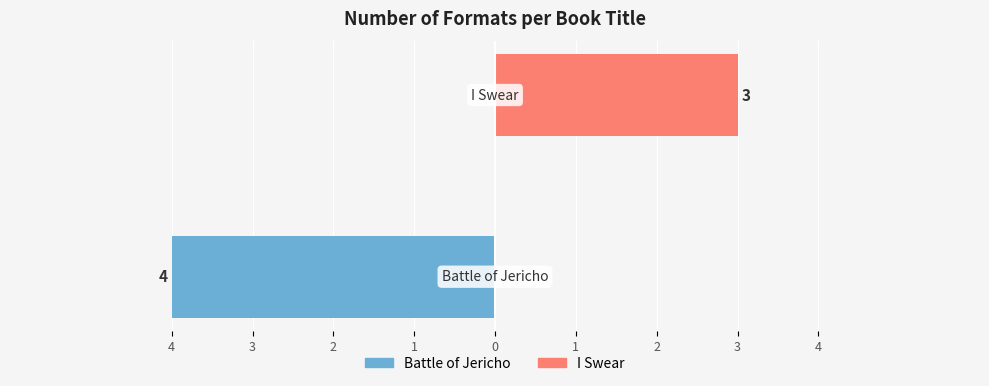

Is it true that I Swear equals 5 at 3?

False